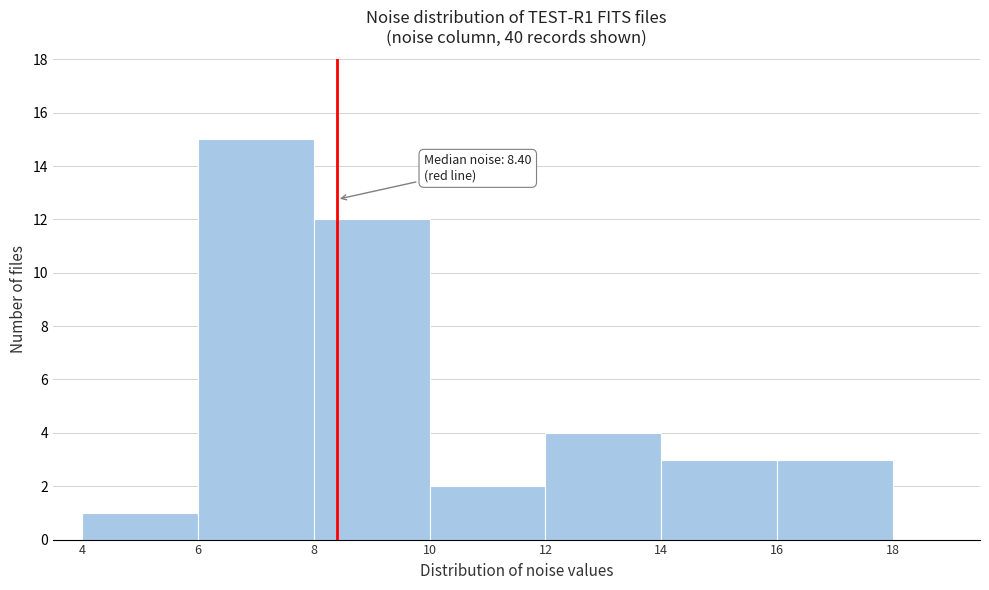

Over which range of the x-axis is the bar tallest?

6 to 8